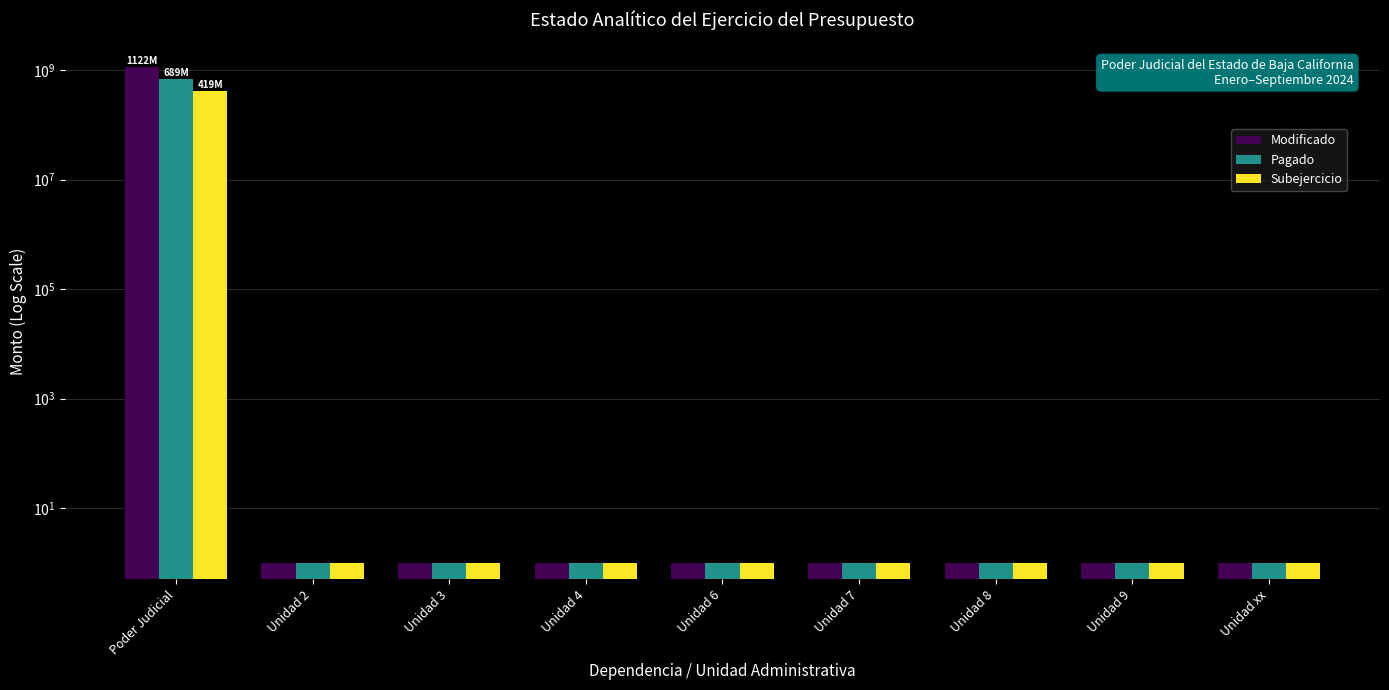

Are the bars grouped side by side (vs. stacked)?

Yes